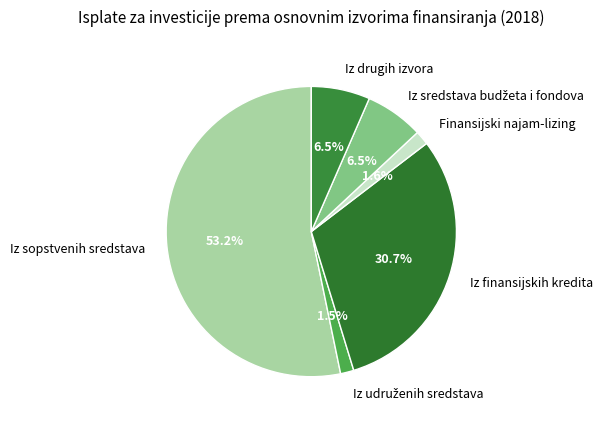

Between Finansijski najam-lizing and Iz drugih izvora, which is larger?

Iz drugih izvora